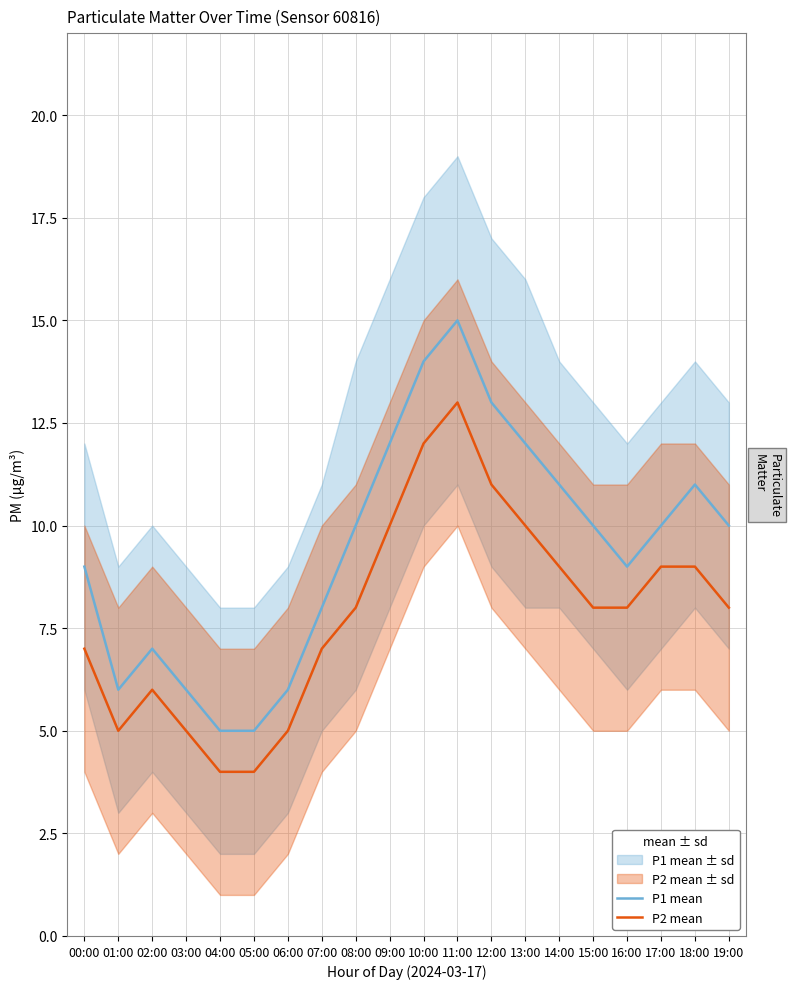

Does the chart display data point markers on the line(s)?

No